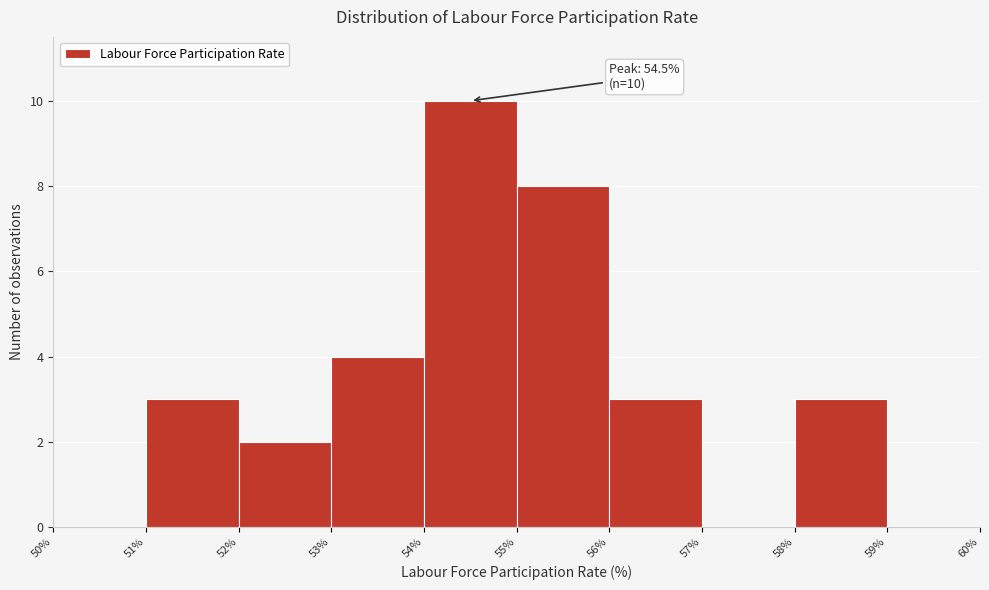

Which range on the x-axis has the tallest bar?

54% to 55%